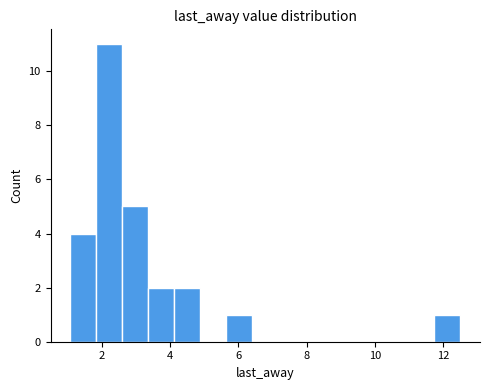

Read against the x-axis, roughly where is the centre of the tallest bar?

2.2